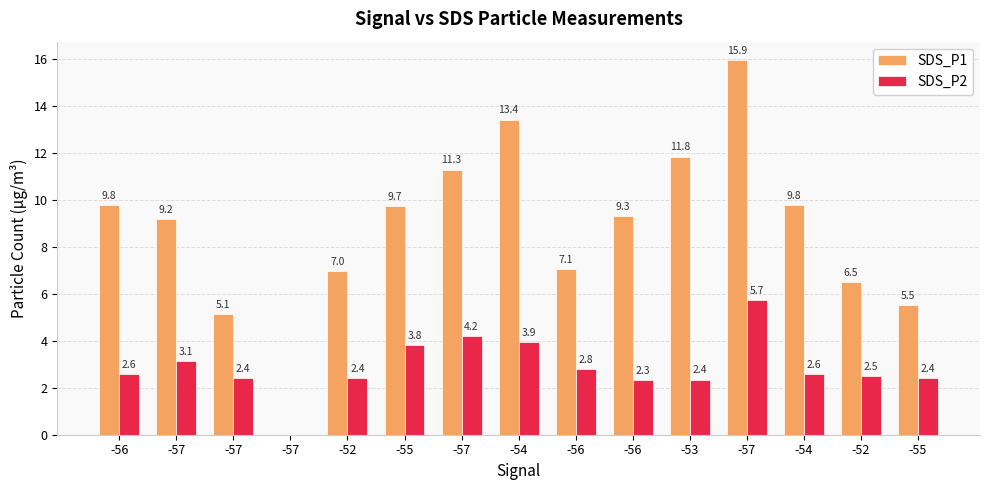

What is the difference between the highest and lowest values at -55?

5.9